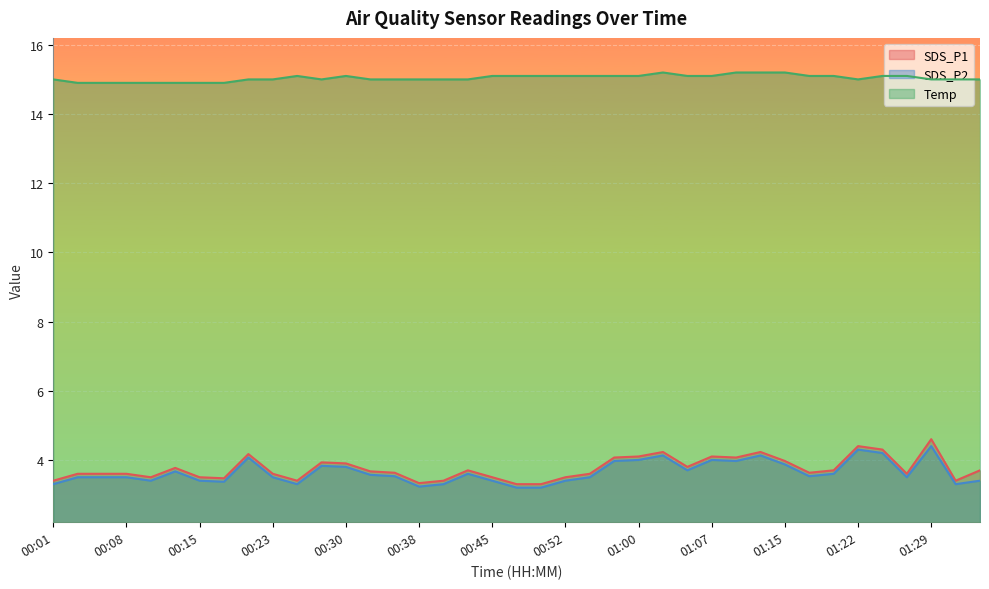

Between 00:15 and 01:29, which series saw the biggest shift?

SDS_P1